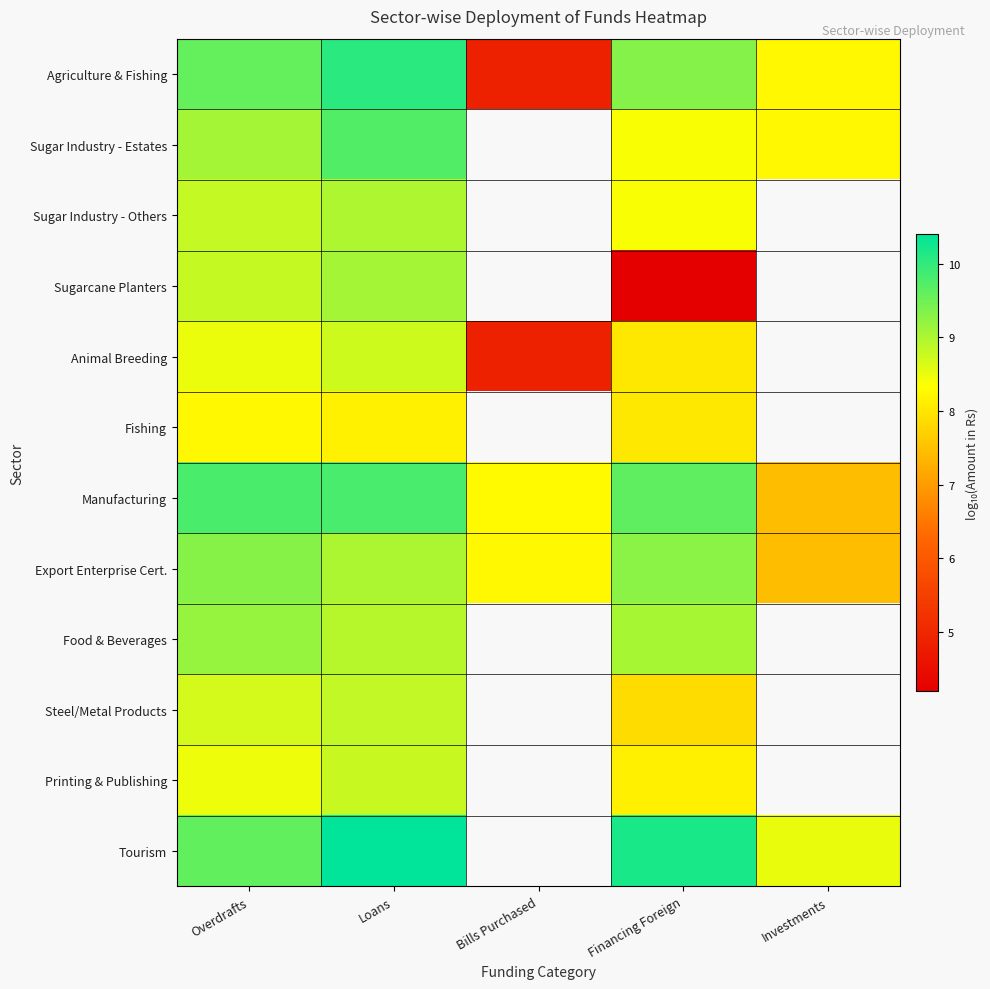

The value of Manufacturing at Loans is 9.8. True or false?

True